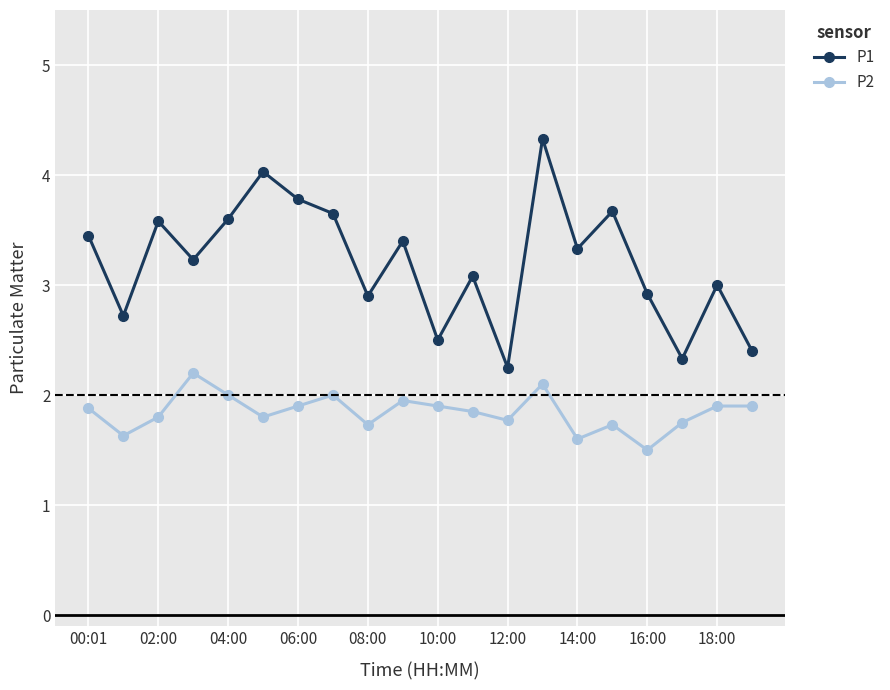

What is the value of the P2 point at the 12th from the left?

1.9